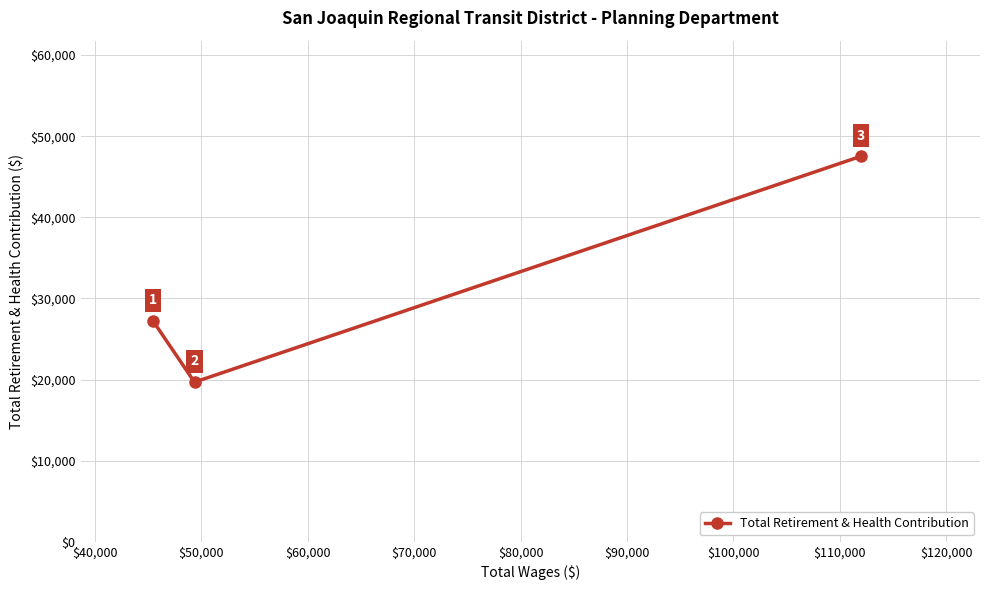

What is the value of the 3rd point from the left?

47525